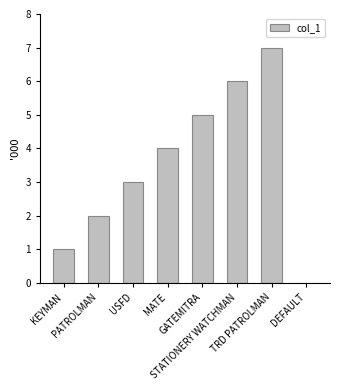

What is the greatest value displayed?

7